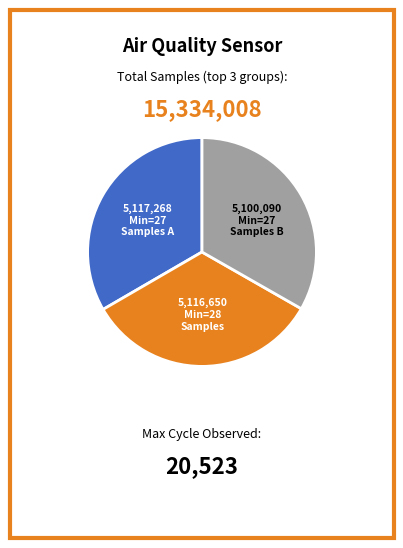

How many segments does this pie chart have?

3